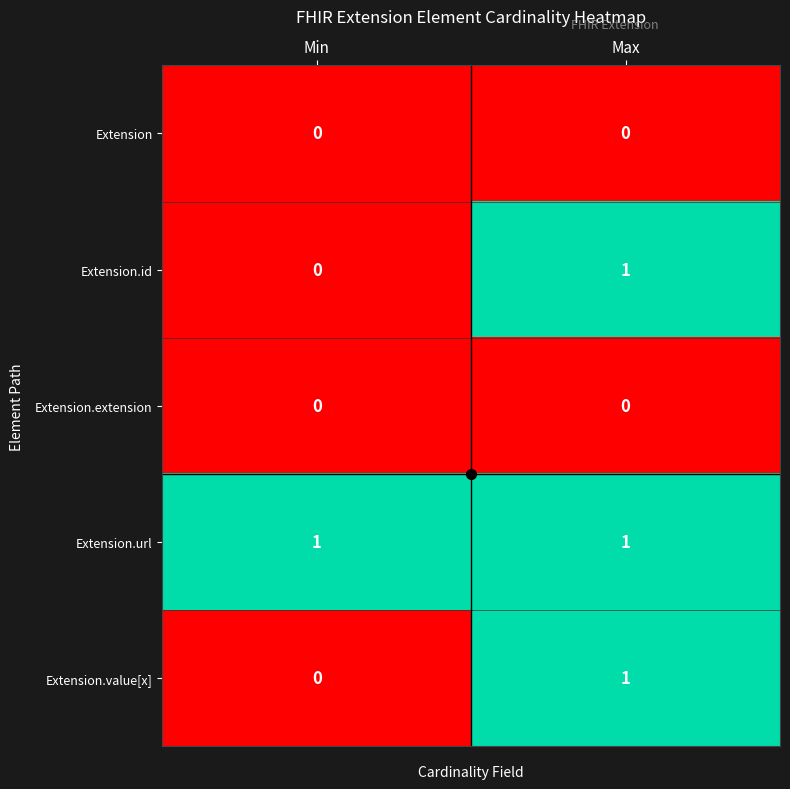

At which category is the sum across all series the highest?

Max